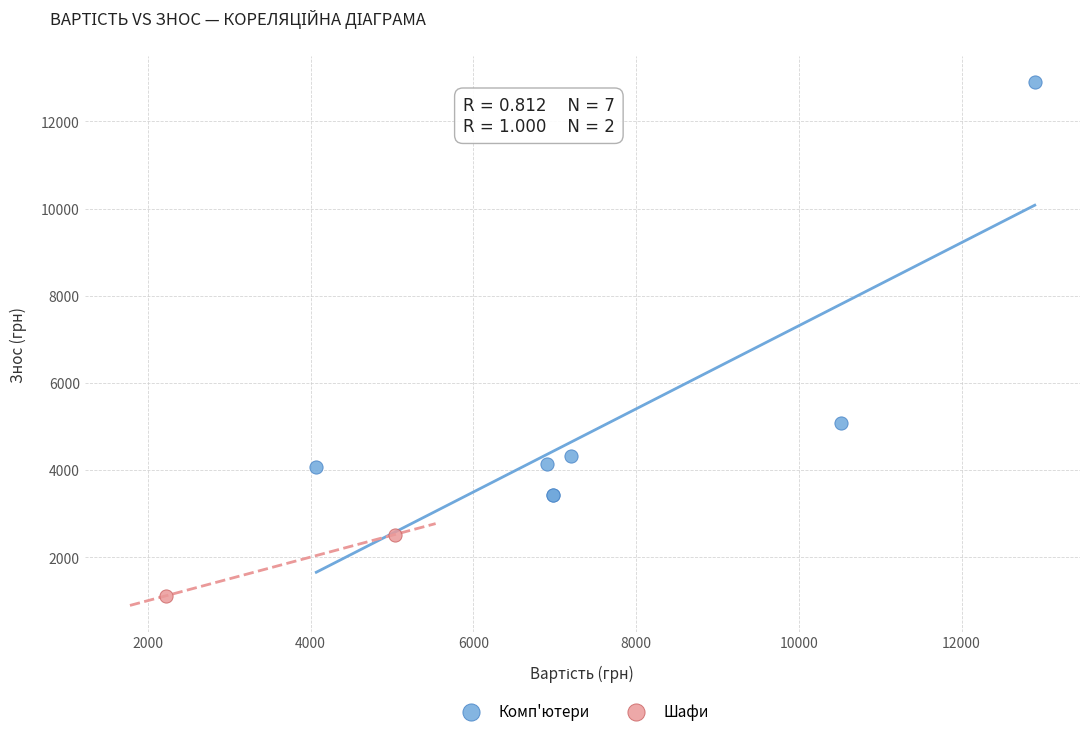

Which series contains the highest Y value?

Комп'ютери